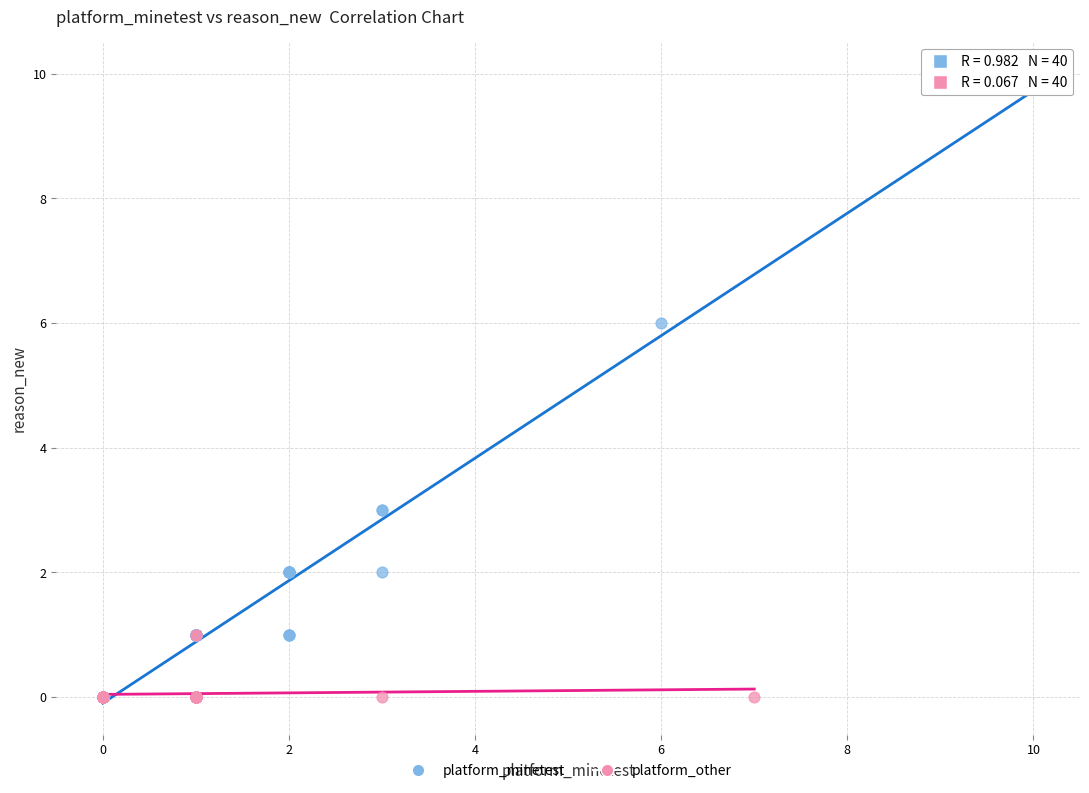

Which series has the widest spread of Y values?

platform_minetest